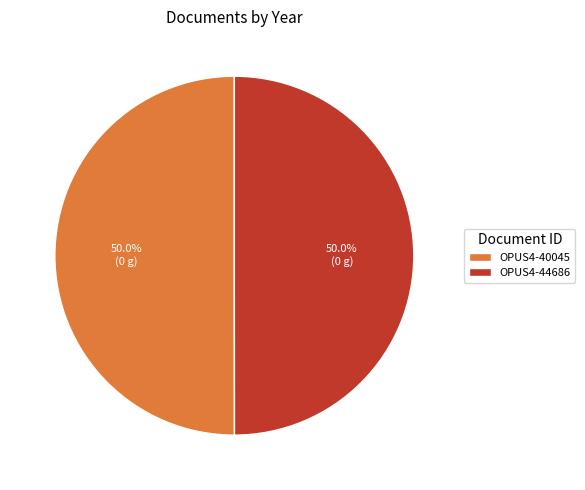

To the nearest percent, what portion does OPUS4-44686 represent?

50%